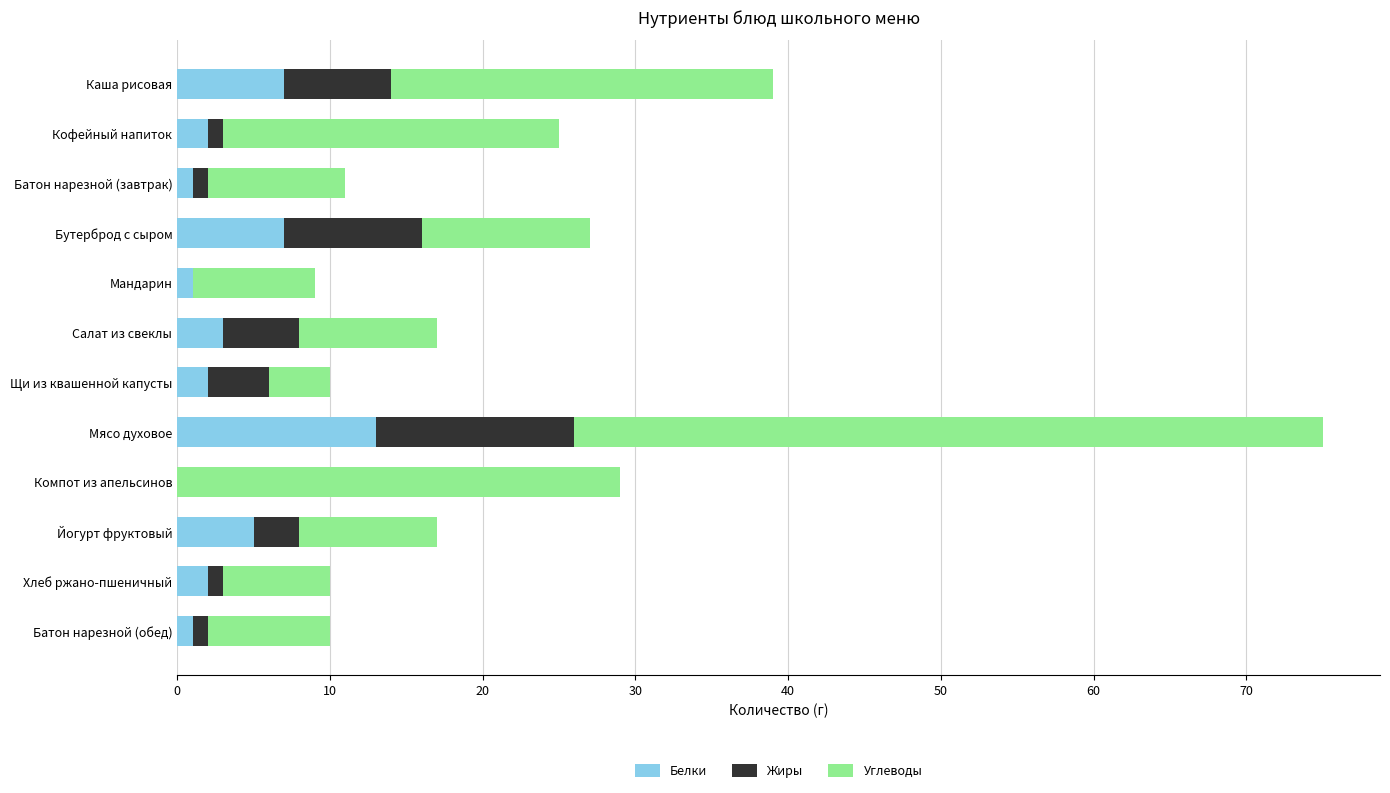

At which category is the sum across all series the highest?

Мясо духовое